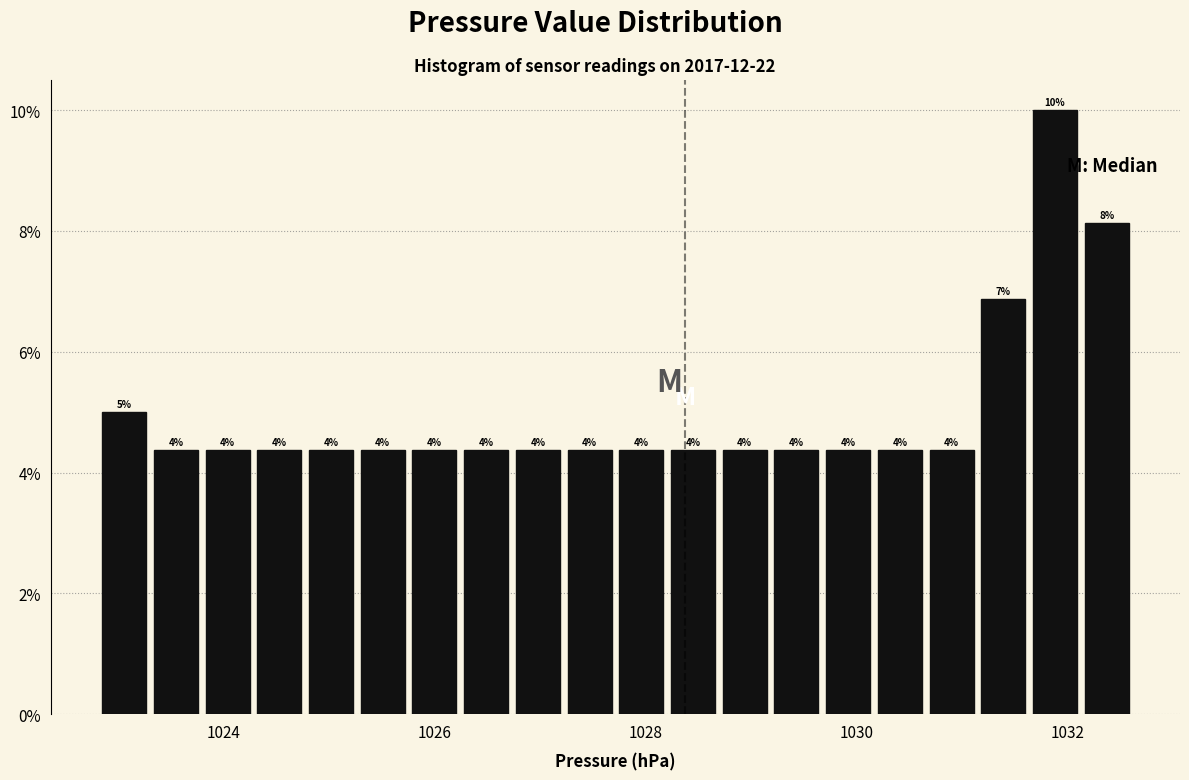

Around what value on the x-axis is the tallest bar? Give the approximate position of its centre, as read against the axis.

1031.8